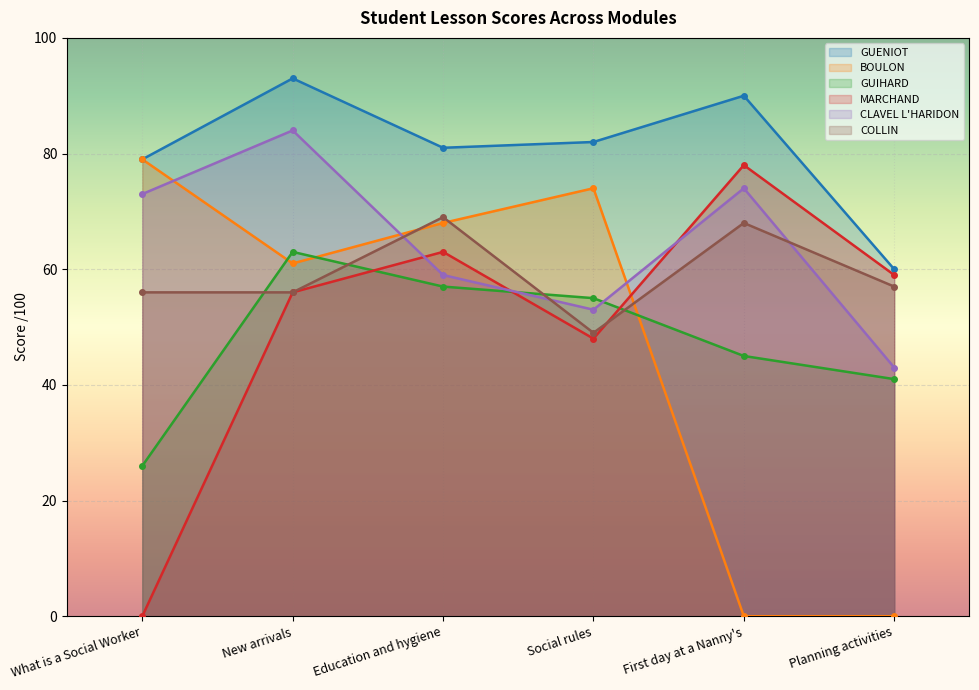

What is the average value of the MARCHAND series?

51